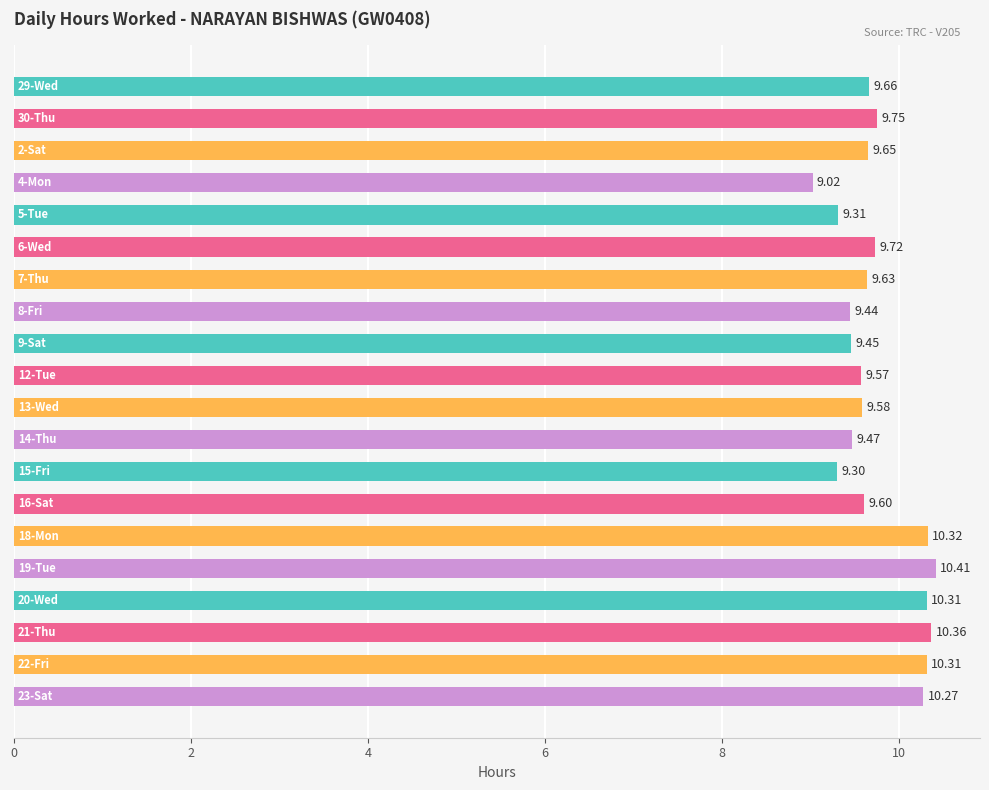

What is the difference between the maximum and minimum values?

1.4